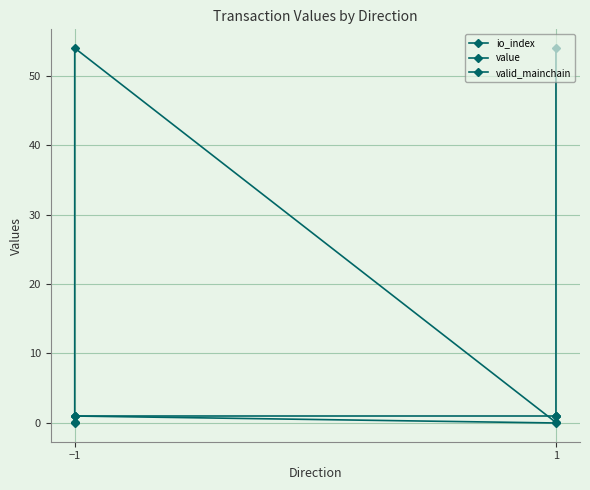

Is it true that io_index equals -0.4 at 1?

False